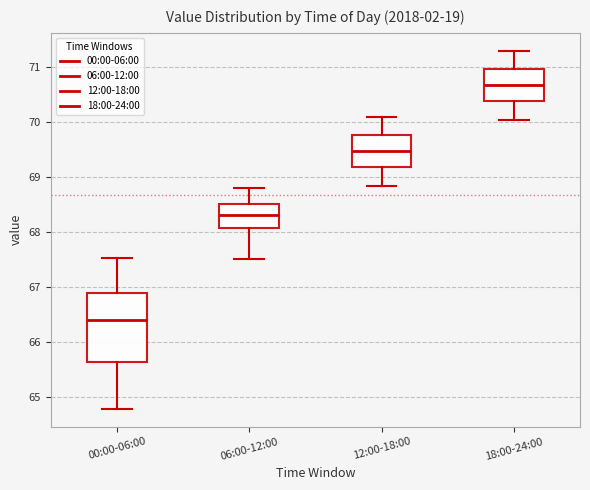

Reading left to right, transcribe this box plot: for each box, give where its median line is, the range the box spans, and where its two whiskers end, as read against the y-axis. The values are not printed on the chart, so give them approximately, as read against the axis.

00:00-06:00: median 66.4, box 65.6 to 66.9, whiskers 64.8 to 67.5
06:00-12:00: median 68.3, box 68.1 to 68.5, whiskers 67.5 to 68.8
12:00-18:00: median 69.5, box 69.2 to 69.8, whiskers 68.9 to 70.1
18:00-24:00: median 70.7, box 70.4 to 71.0, whiskers 70.1 to 71.3